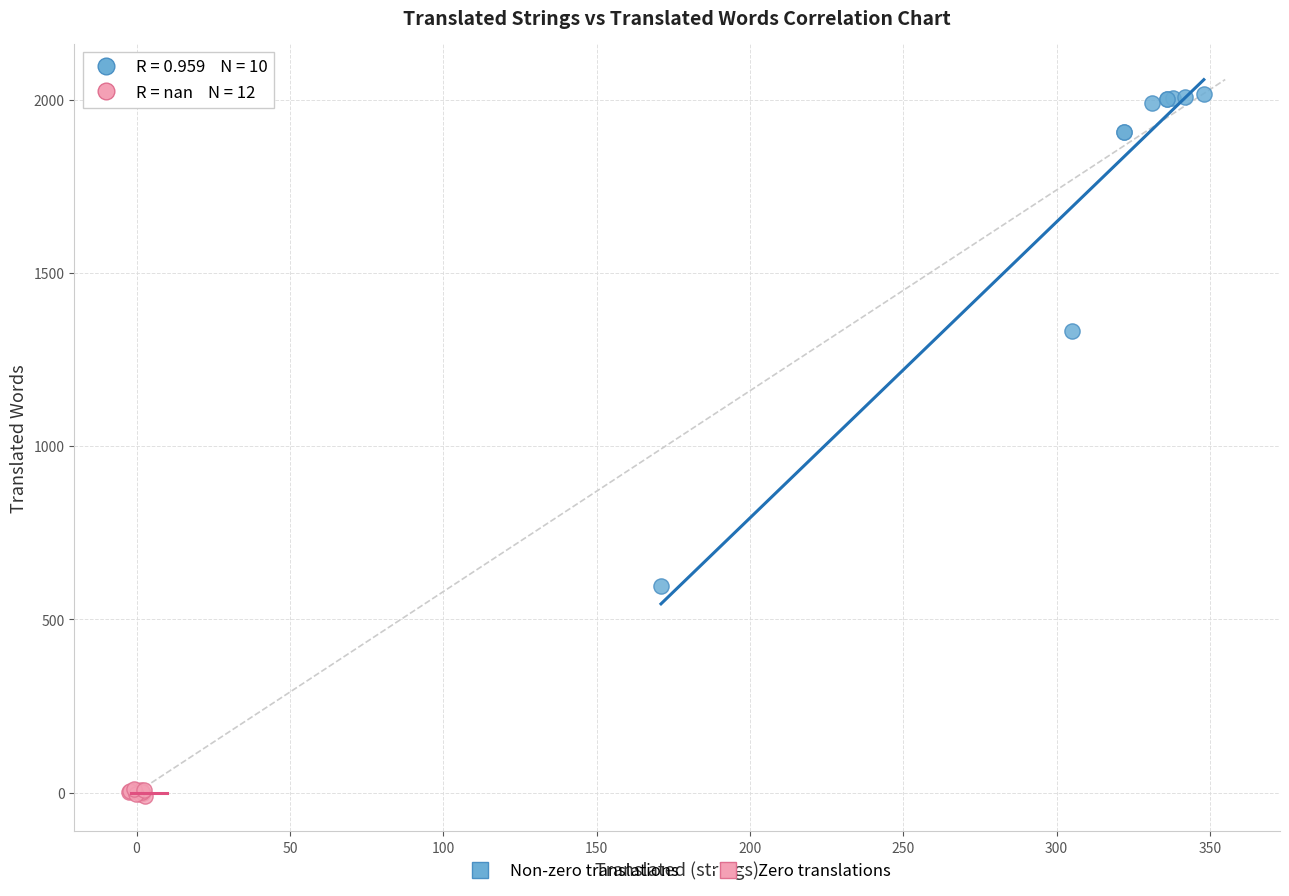

Which series has the largest Y range (max minus min)?

Non-zero translations